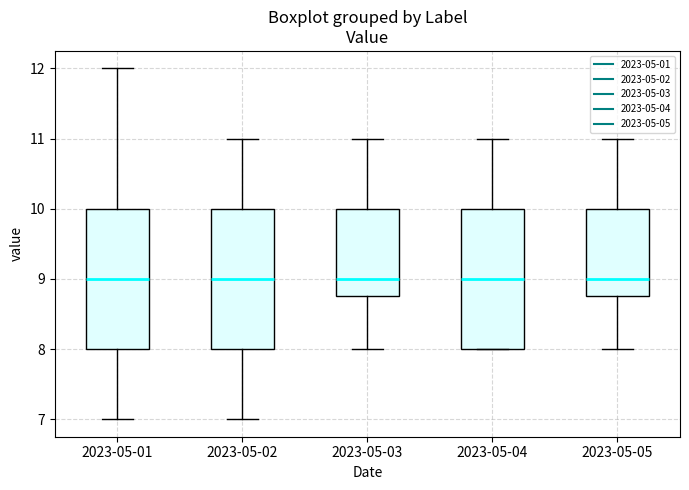

Where does the upper whisker of the box for 2023-05-01 end on the y-axis? The values are not printed on the chart, so give them approximately, as read against the axis.

12.0